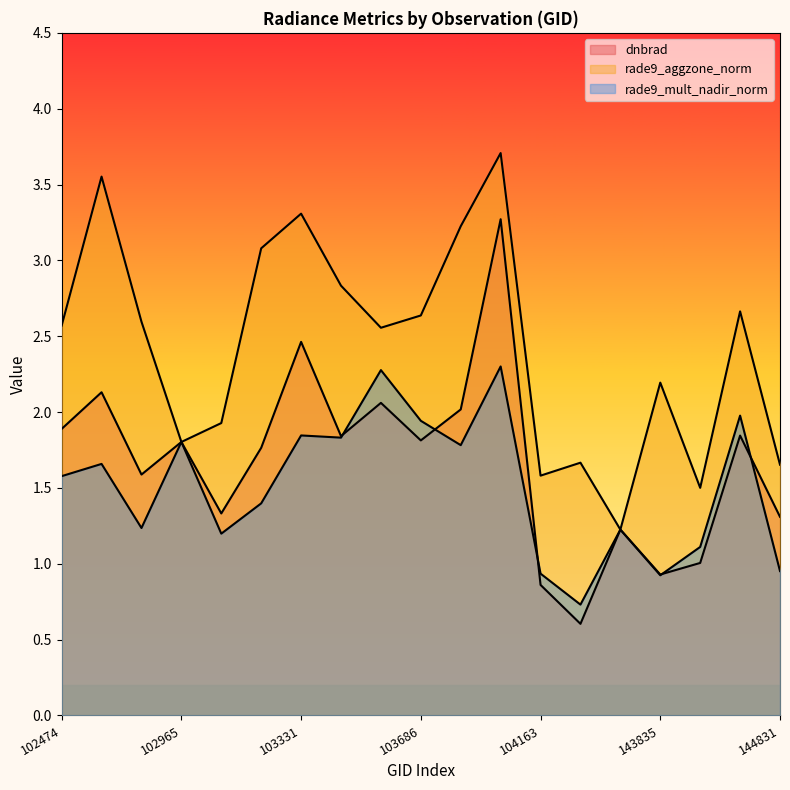

Which series changed the most between 103928 and 104279?

dnbrad